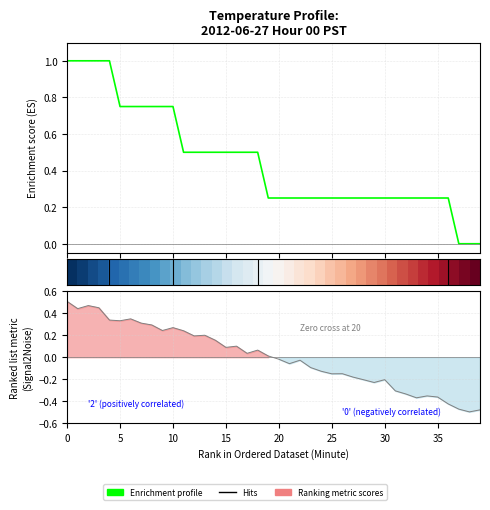

What is the change in value from 30 to 39?

-0.3